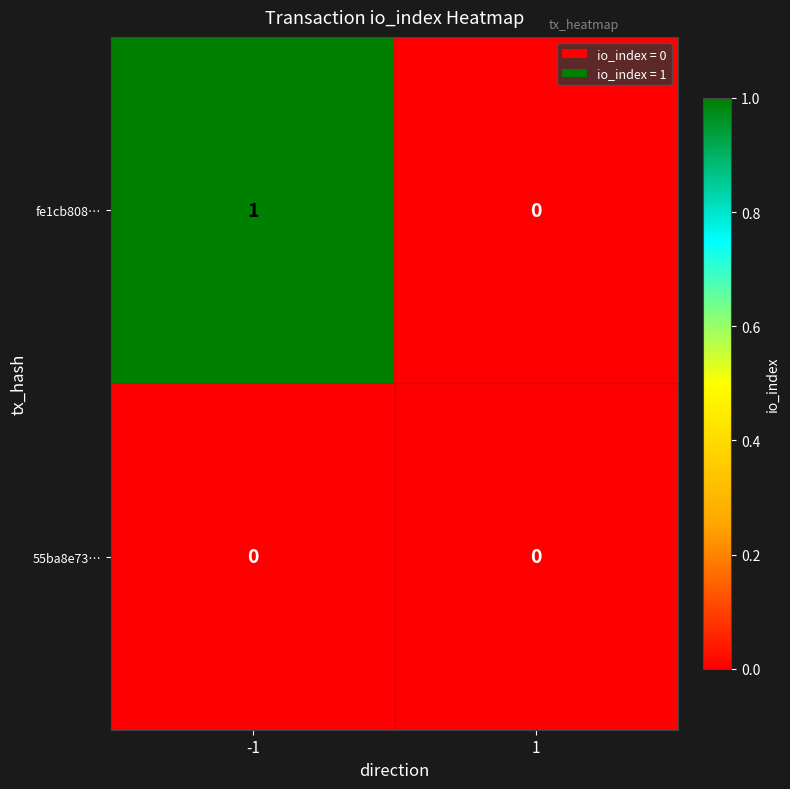

Rank the series by their average value, from highest to lowest.

fe1cb808…, 55ba8e73…